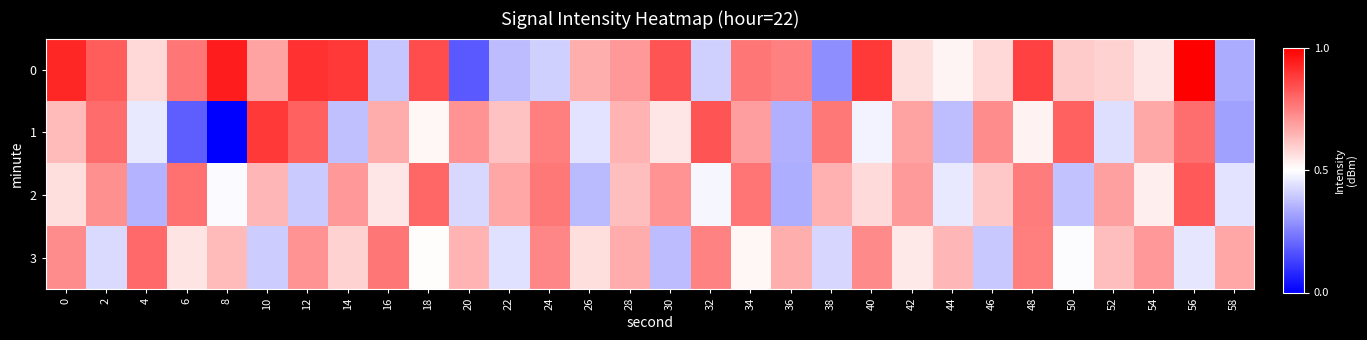

Reading left to right, what are all the values shown in this chart?

0: 0=0.9	2=0.8	4=0.6	6=0.8	8=0.9	10=0.7	12=0.9	14=0.9	16=0.4	18=0.8	20=0.2	22=0.4	24=0.4	26=0.7	28=0.7	30=0.8	32=0.4	34=0.8	36=0.7	38=0.3	40=0.9	42=0.6	44=0.5	46=0.6	48=0.9	50=0.6	52=0.6	54=0.5	56=1.0	58=0.3
1: 0=0.6	2=0.8	4=0.5	6=0.2	8=0.0	10=0.9	12=0.8	14=0.4	16=0.7	18=0.5	20=0.7	22=0.6	24=0.8	26=0.4	28=0.6	30=0.5	32=0.8	34=0.7	36=0.3	38=0.8	40=0.5	42=0.7	44=0.4	46=0.7	48=0.5	50=0.8	52=0.4	54=0.7	56=0.8	58=0.3
2: 0=0.6	2=0.7	4=0.4	6=0.8	8=0.5	10=0.6	12=0.4	14=0.7	16=0.5	18=0.8	20=0.4	22=0.7	24=0.8	26=0.4	28=0.6	30=0.7	32=0.5	34=0.8	36=0.3	38=0.7	40=0.6	42=0.7	44=0.5	46=0.6	48=0.8	50=0.4	52=0.7	54=0.5	56=0.8	58=0.4
3: 0=0.7	2=0.4	4=0.8	6=0.6	8=0.6	10=0.4	12=0.7	14=0.6	16=0.8	18=0.5	20=0.6	22=0.4	24=0.7	26=0.6	28=0.7	30=0.4	32=0.7	34=0.5	36=0.7	38=0.4	40=0.7	42=0.5	44=0.6	46=0.4	48=0.8	50=0.5	52=0.6	54=0.7	56=0.5	58=0.7